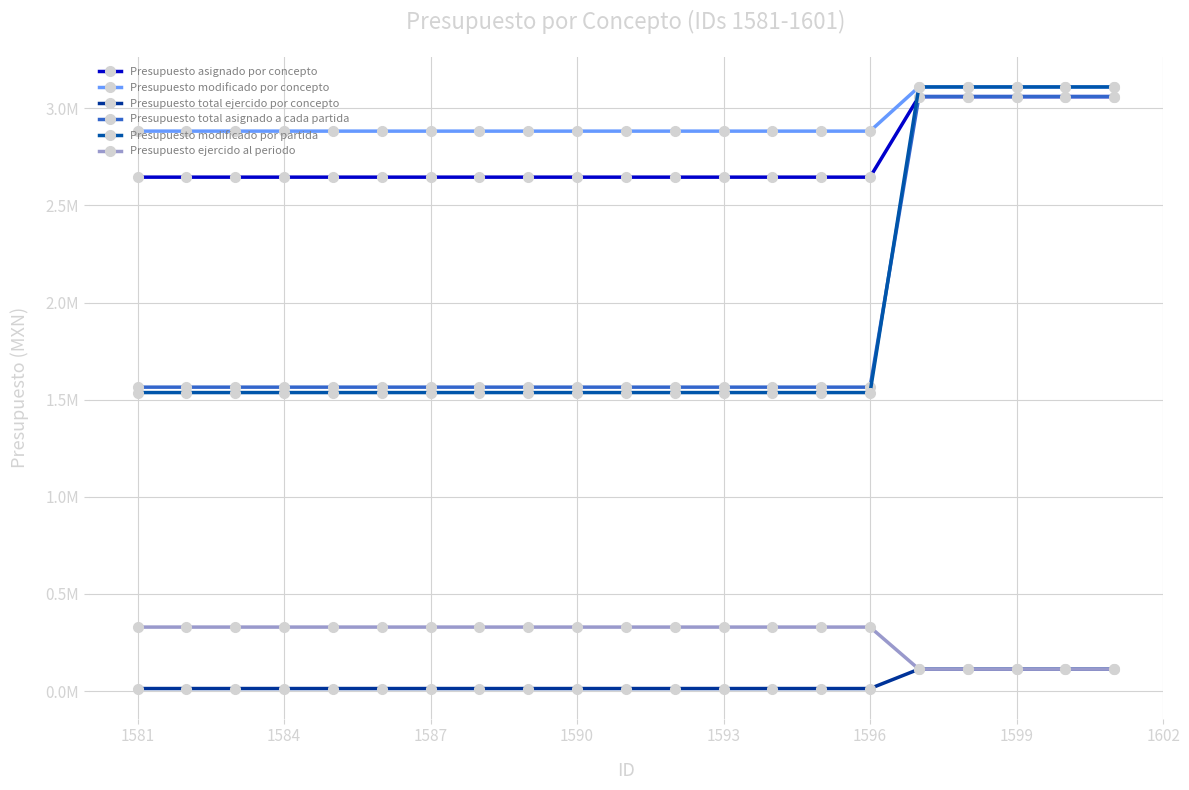

True or false: Presupuesto modificado por partida has more than 2 points higher than both neighbors.

False